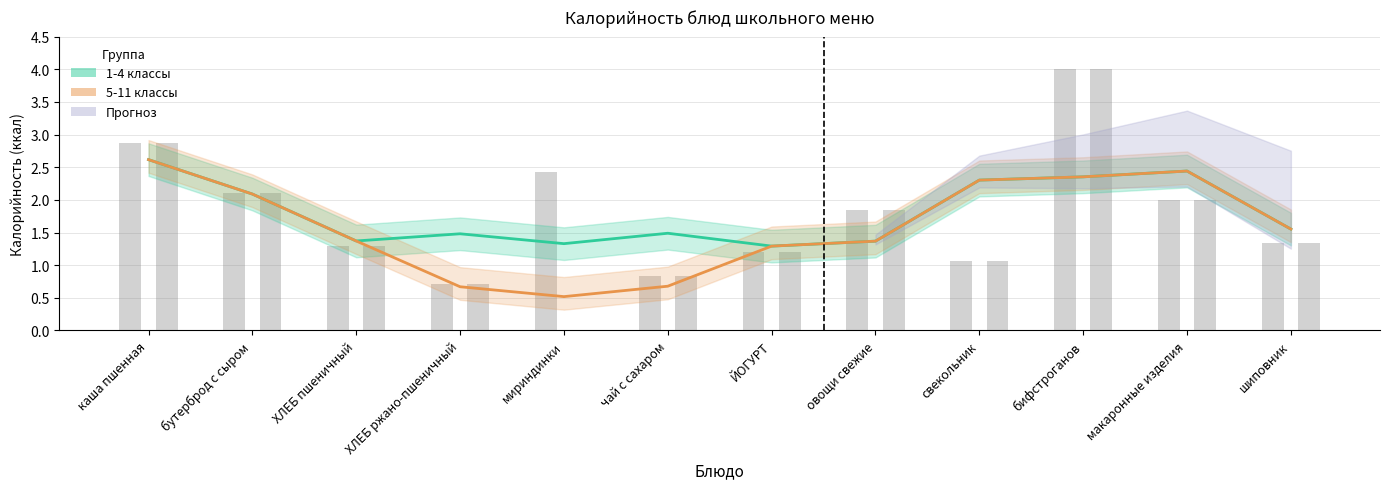

List the labels in order of 1-4 классы (Калорийность) value, largest first.

каша пшенная, макаронные изделия, бифстроганов, свекольник, бутерброд с сыром, шиповник, чай с сахаром, ХЛЕБ ржано-пшеничный, ХЛЕБ пшеничный, овощи свежие, мириндинки, ЙОГУРТ